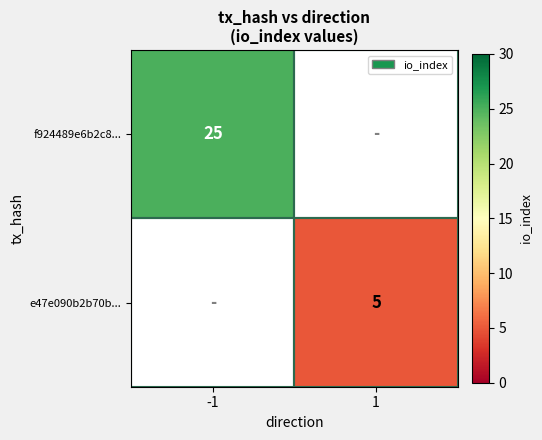

Which category has the highest value across all series?

-1